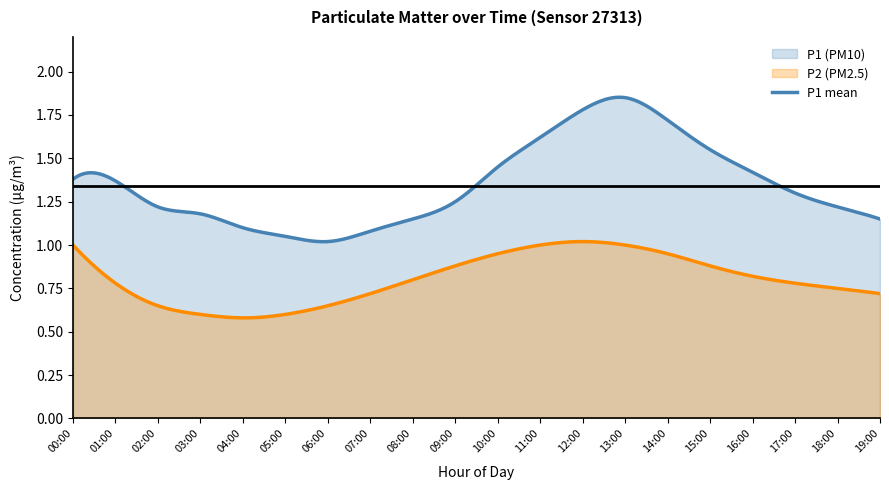

Rank the series at 17:00 from highest to lowest value.

P1, P2